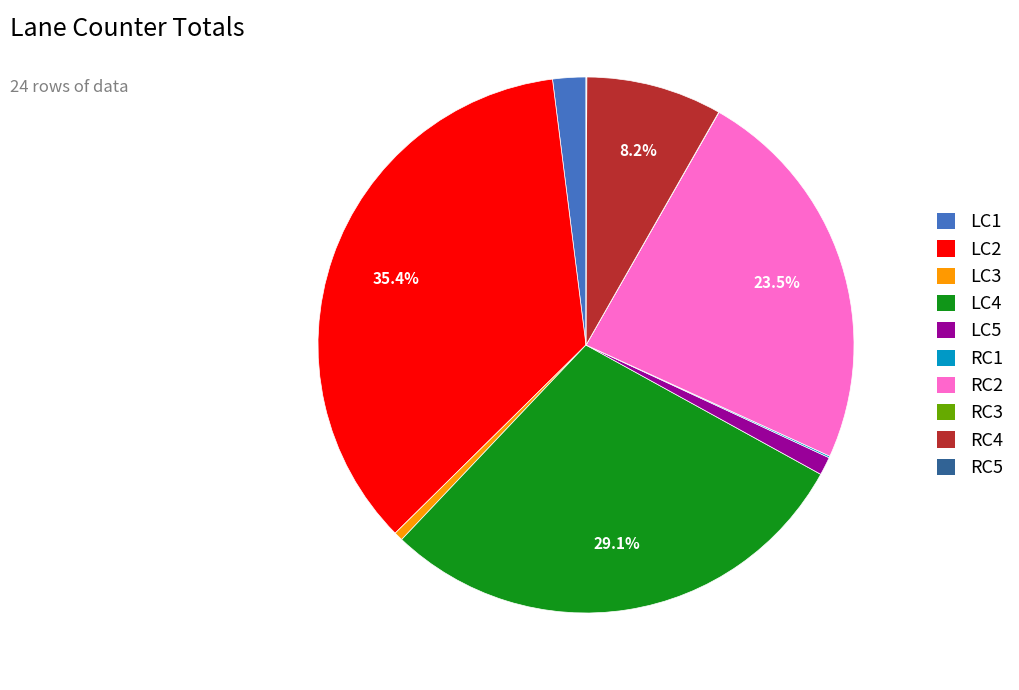

Do RC2 and LC4 together represent more than half of the pie?

Yes